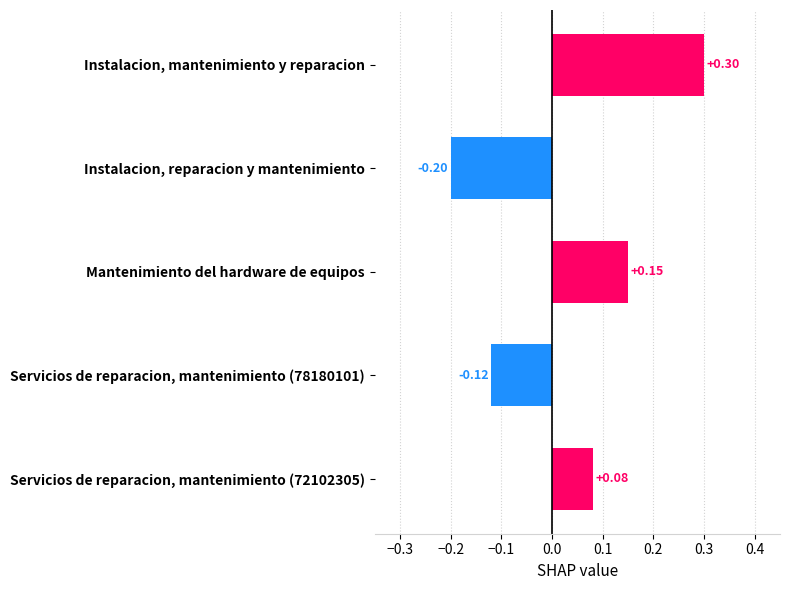

Which category has the lowest value across all series?

Instalacion, reparacion y mantenimiento